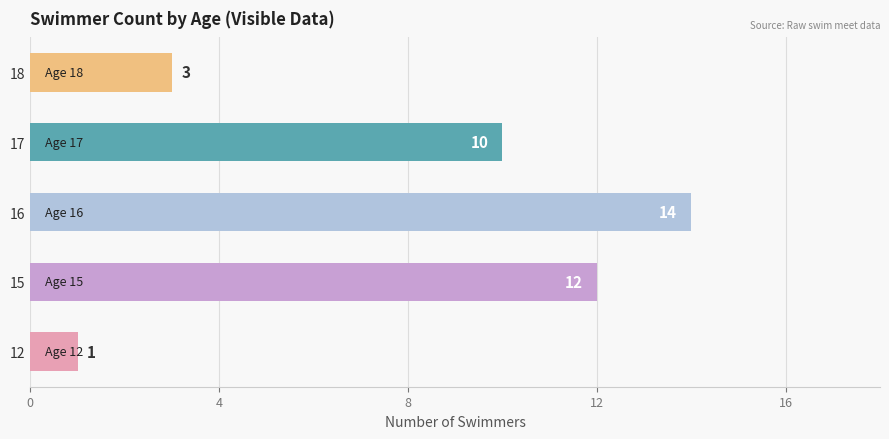

What is the ratio of the value at 16 to the value at 12?

14.0